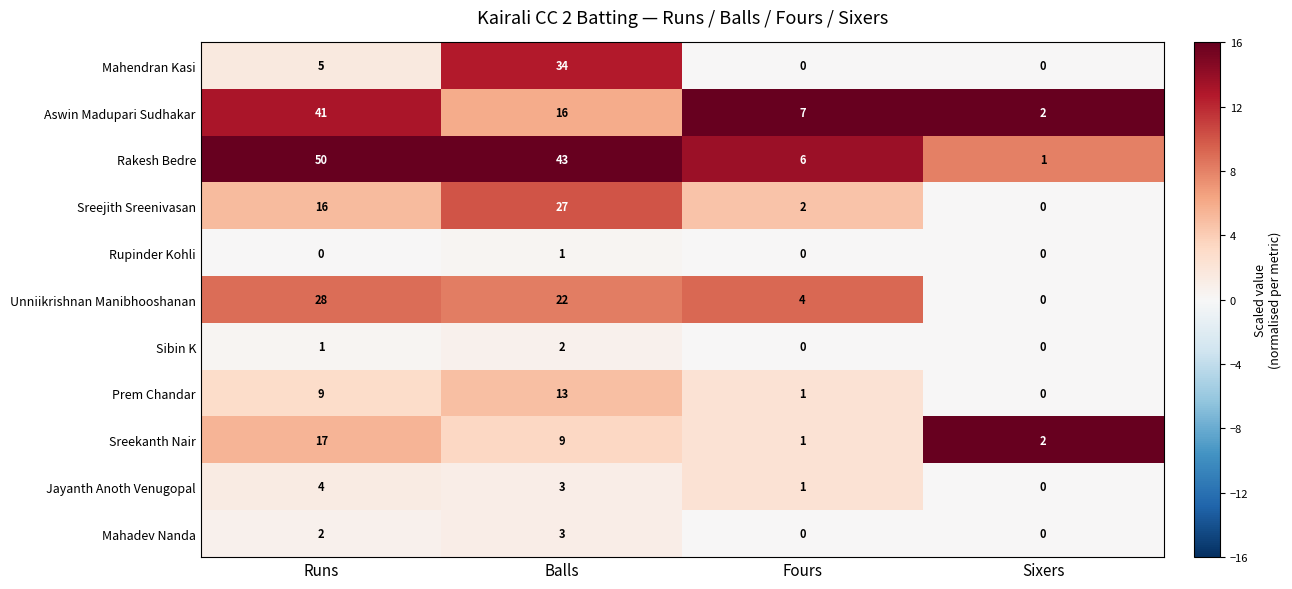

What is the difference between the maximum and minimum values in the Rakesh Bedre series?

49